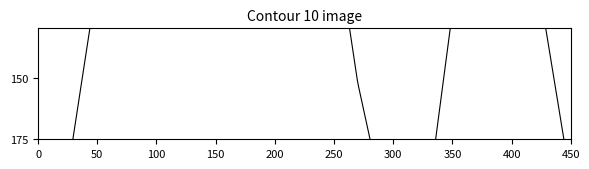

What is the greatest value displayed?

267.0